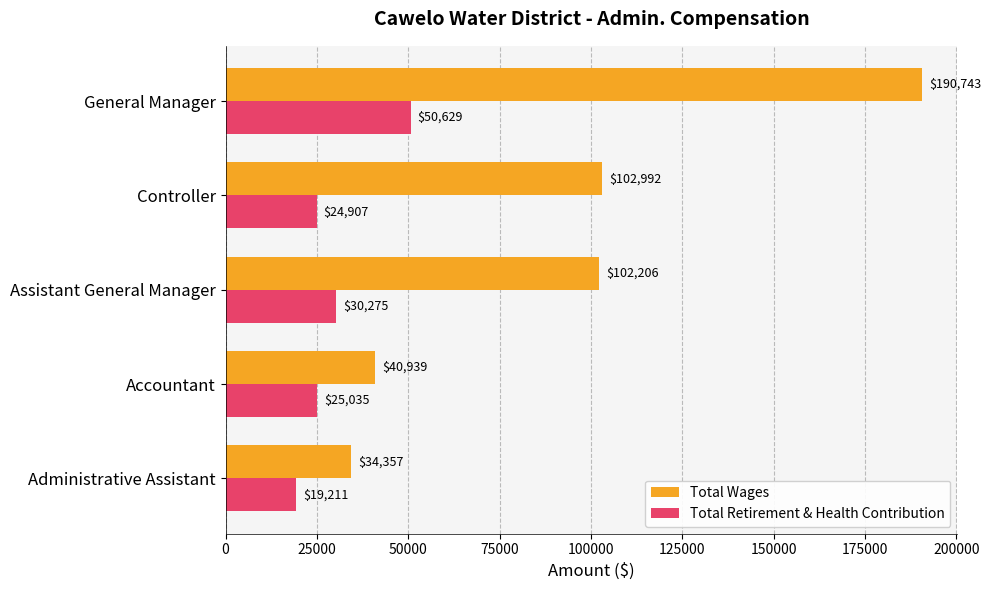

What is the average value of the Total Retirement & Health Contribution series?

30011